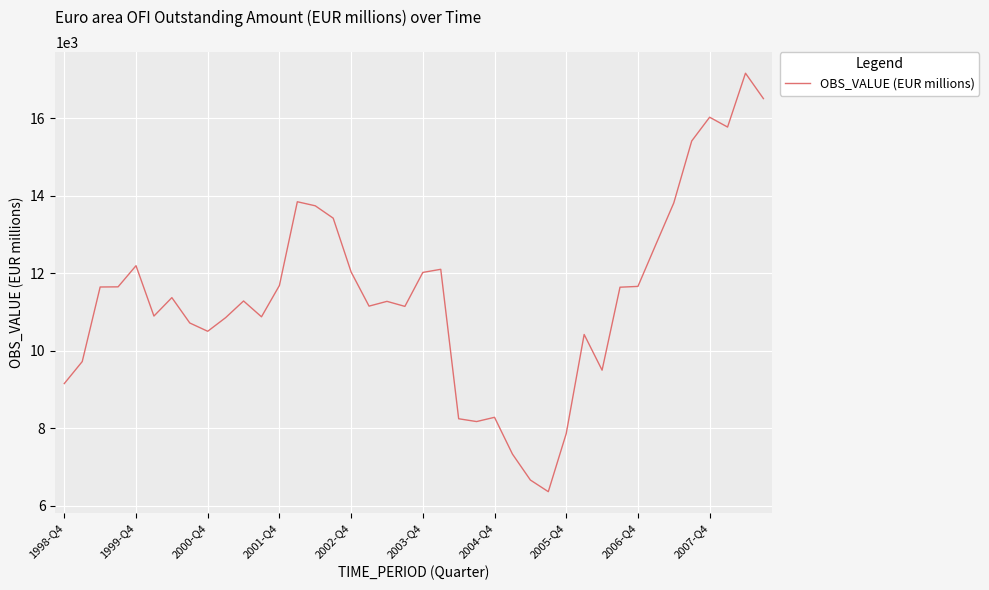

What is the minimum value shown in the chart?

6364.9